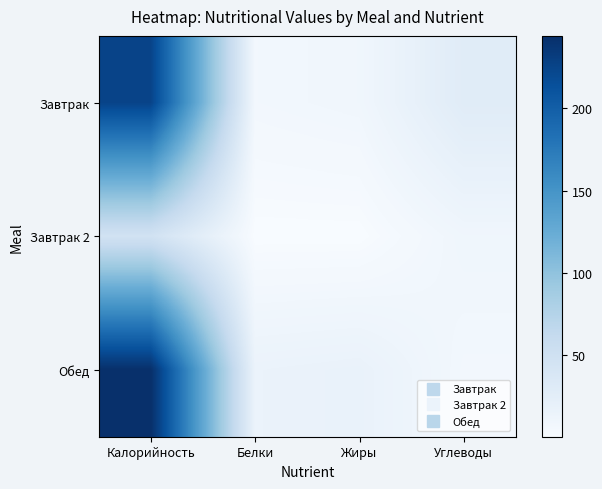

At which category is the sum across all series the highest?

Калорийность